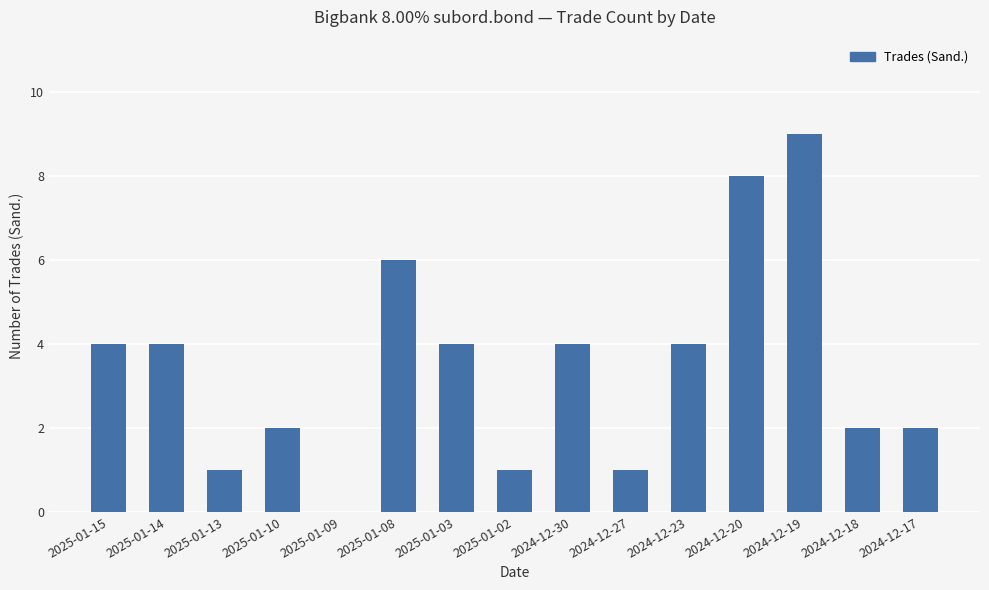

What is the ratio of the value at 2024-12-17 to the value at 2025-01-08?

0.3